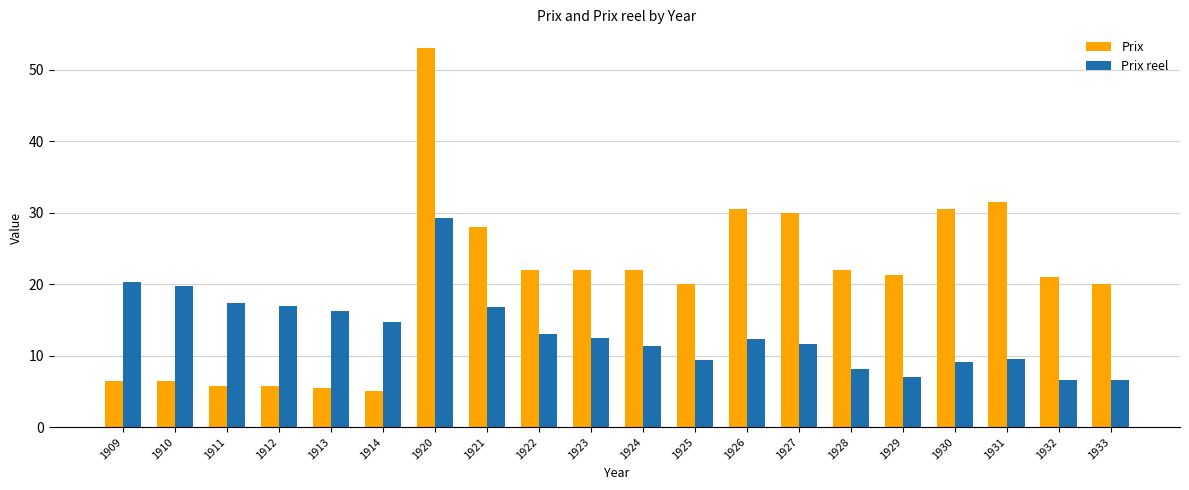

What are all the series names shown in the legend?

Prix, Prix reel